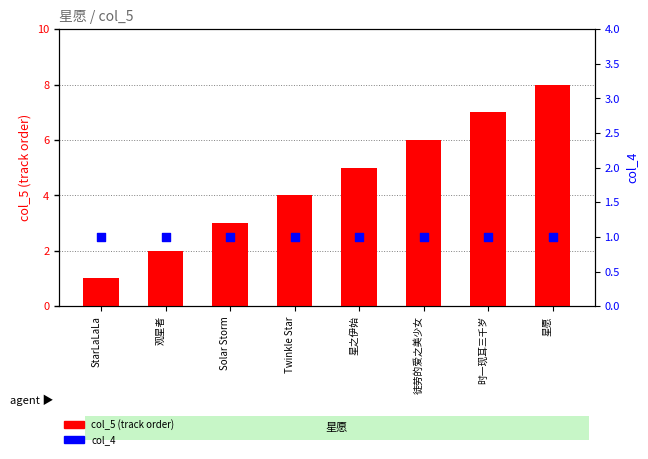

Which series has the widest spread of Y values?

col_5 (track order)